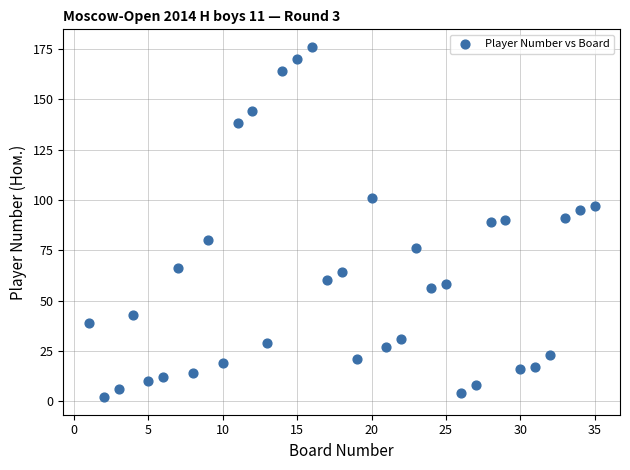

What is the range of X values (max minus min)?

34